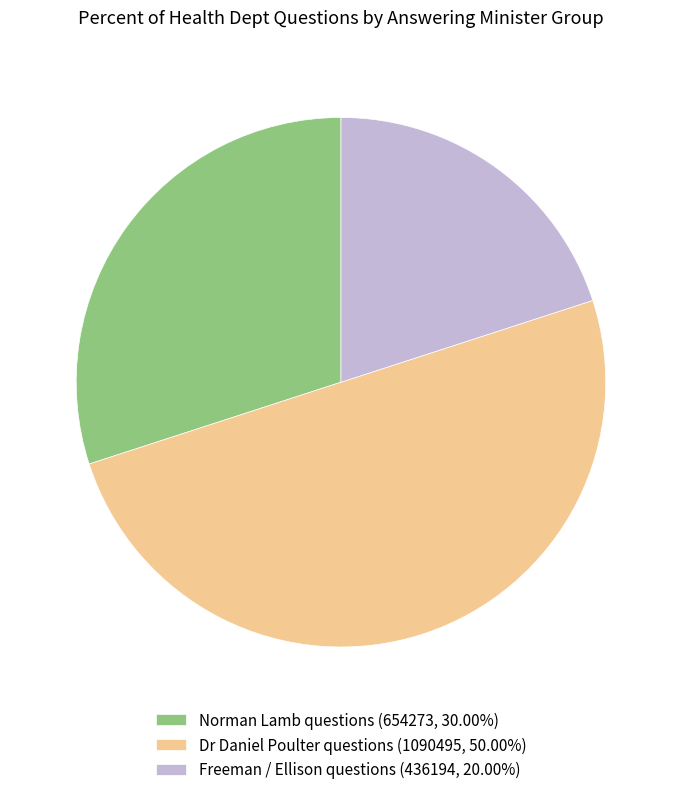

Do Norman Lamb questions (654273, 30.00%) and Dr Daniel Poulter questions (1090495, 50.00%) together represent more than half of the pie?

Yes